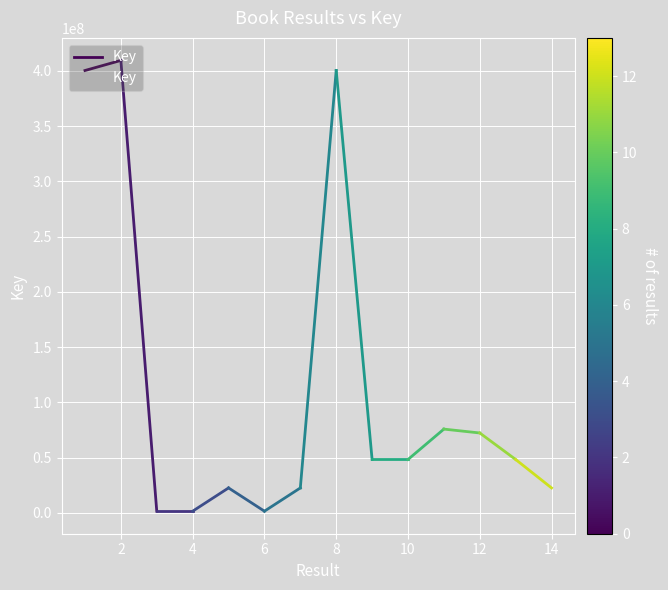

At which label is the value closest to 205427381?

10